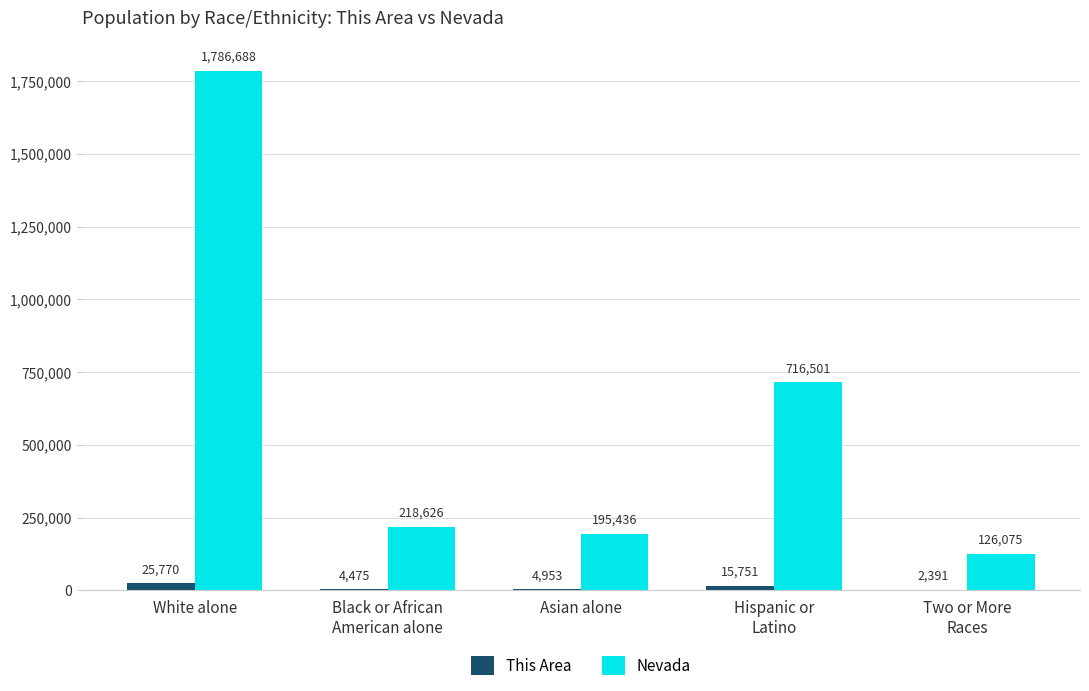

Reading left to right, transcribe all the data shown in this chart.

This Area: White alone=25770	Black or African
American alone=4475	Asian alone=4953	Hispanic or
Latino=15751	Two or More
Races=2391
Nevada: White alone=1786688	Black or African
American alone=218626	Asian alone=195436	Hispanic or
Latino=716501	Two or More
Races=126075